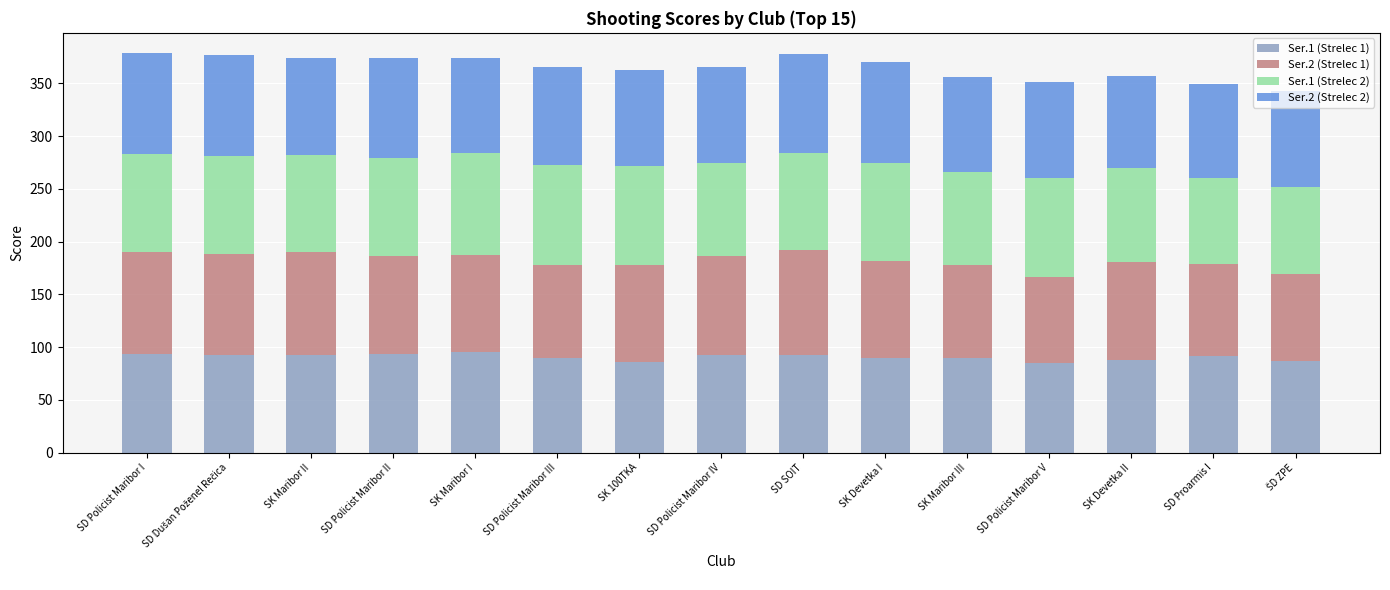

What is the minimum value for Ser.1 (Strelec 1)?

85